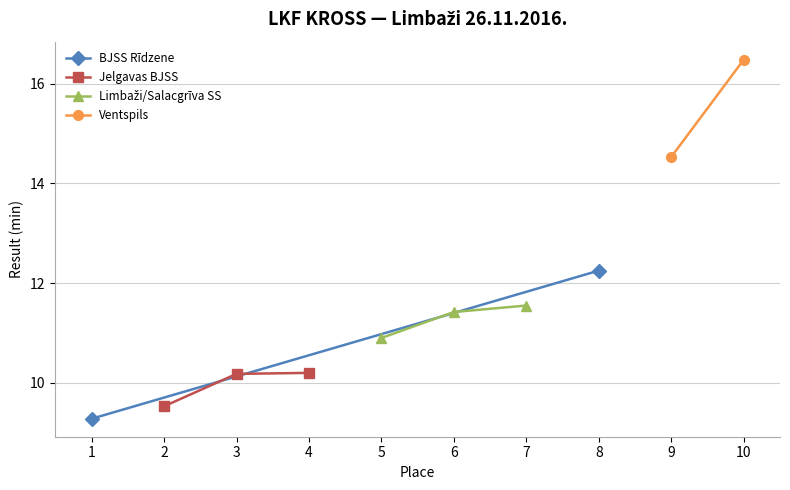

Between 1 and 3, which is larger?

3